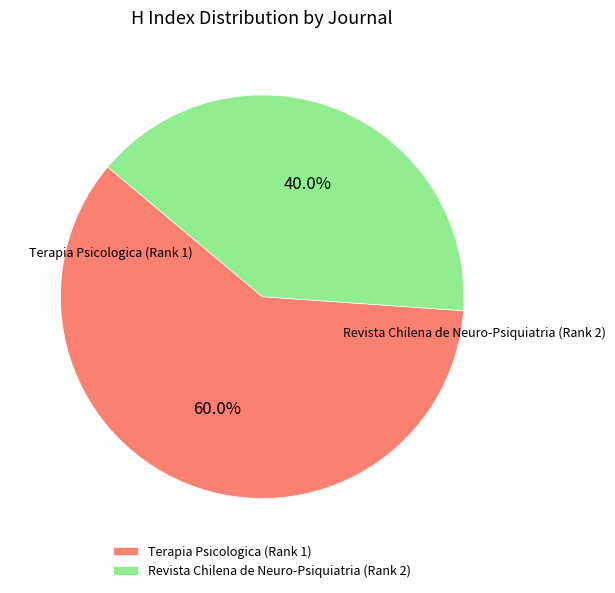

The Terapia Psicologica (Rank 1) slice represents 72% of the pie. True or false?

False